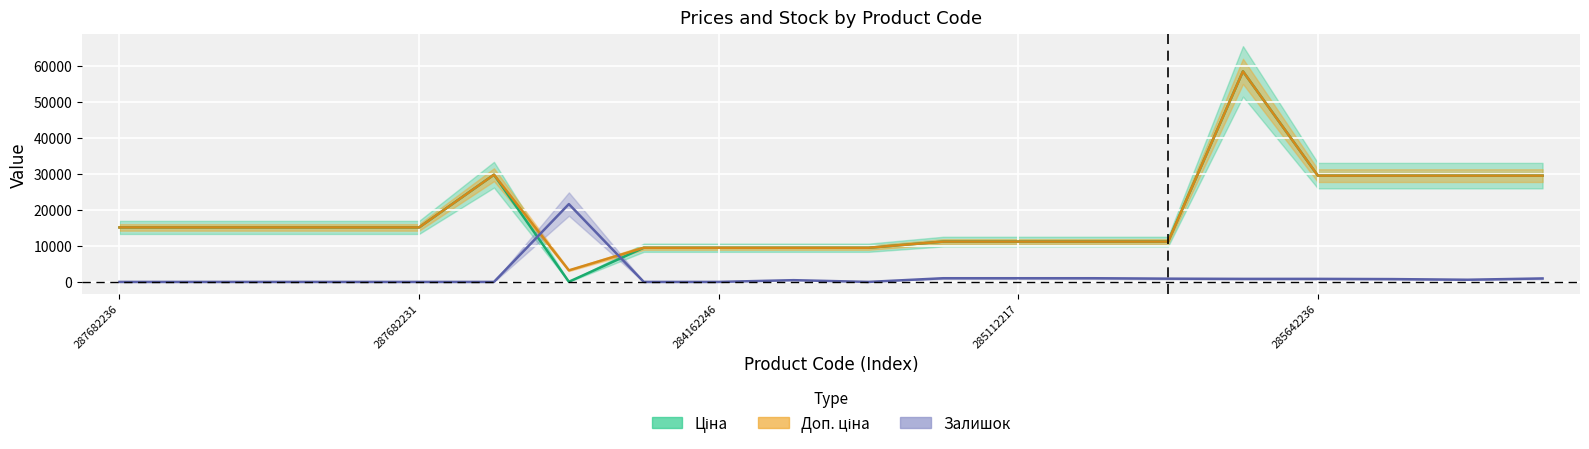

At which category is the sum across all series the highest?

285662232